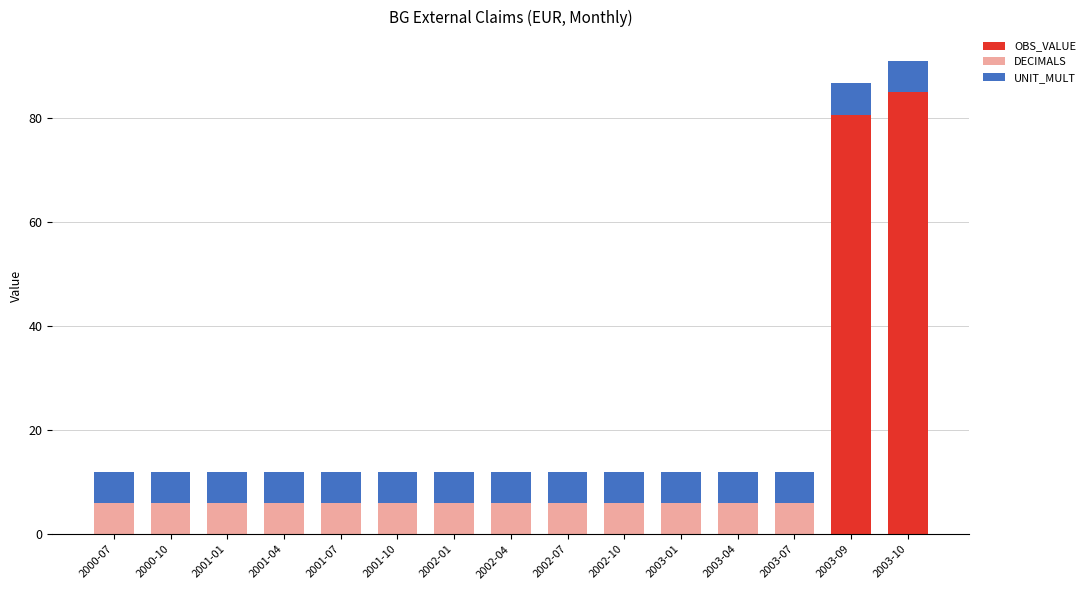

What is the maximum value for OBS_VALUE?

84.9